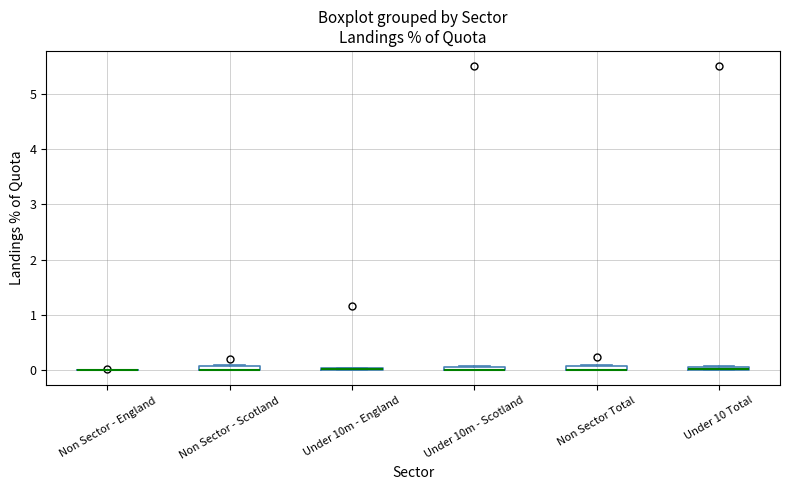

Where is the lower edge of the box for Non Sector Total on the y-axis? The values are not printed on the chart, so give them approximately, as read against the axis.

0.0